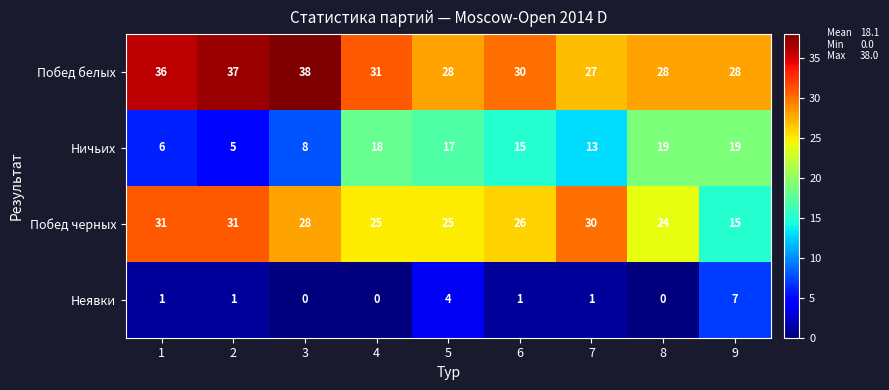

What is the difference between the Побед белых values at 6 and 7?

3